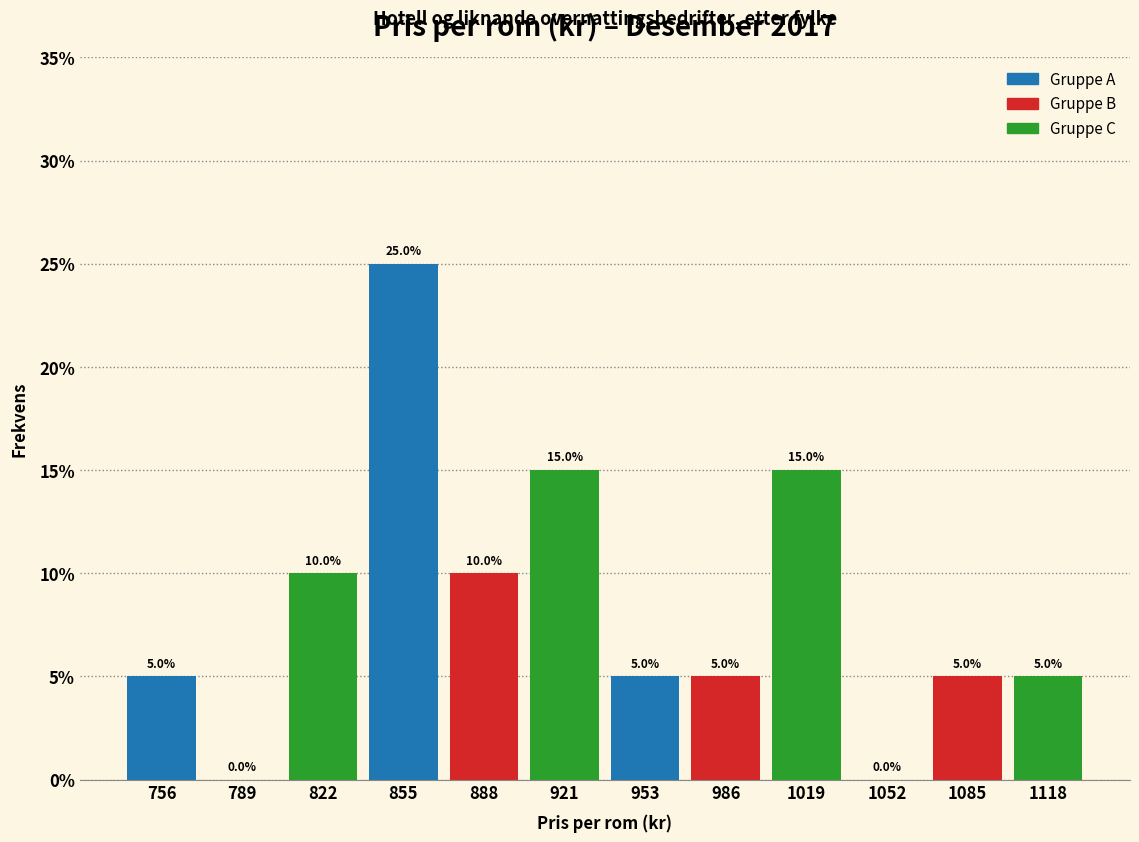

What is the height of the bar covering 905 to 940 on the x-axis? The bar edges are not printed on the chart, so give them approximately, as read against the axis.

15.0